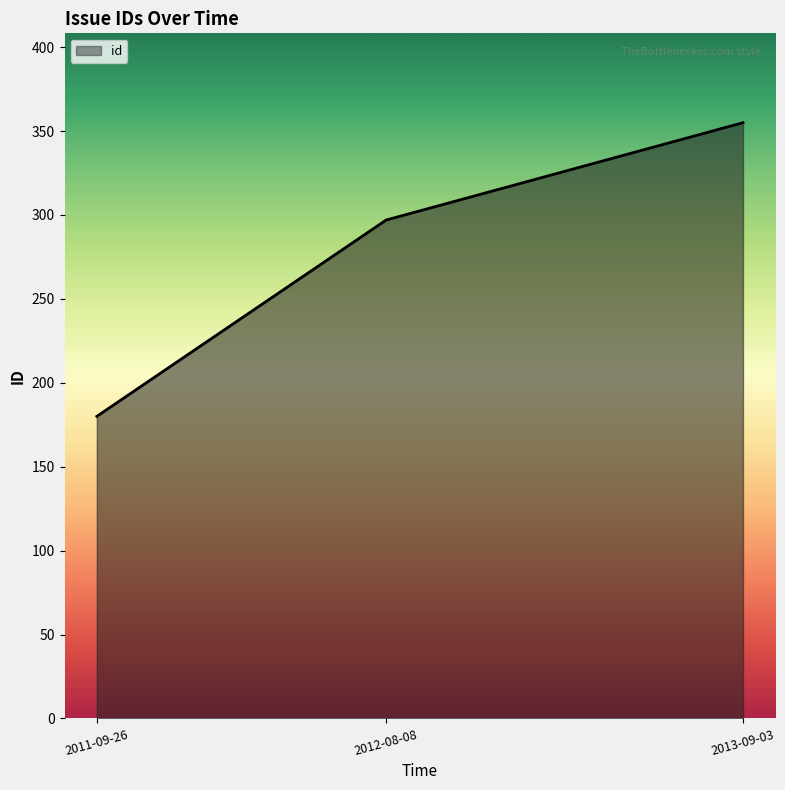

Is it true that the value at 2013-09-03 is 506?

False